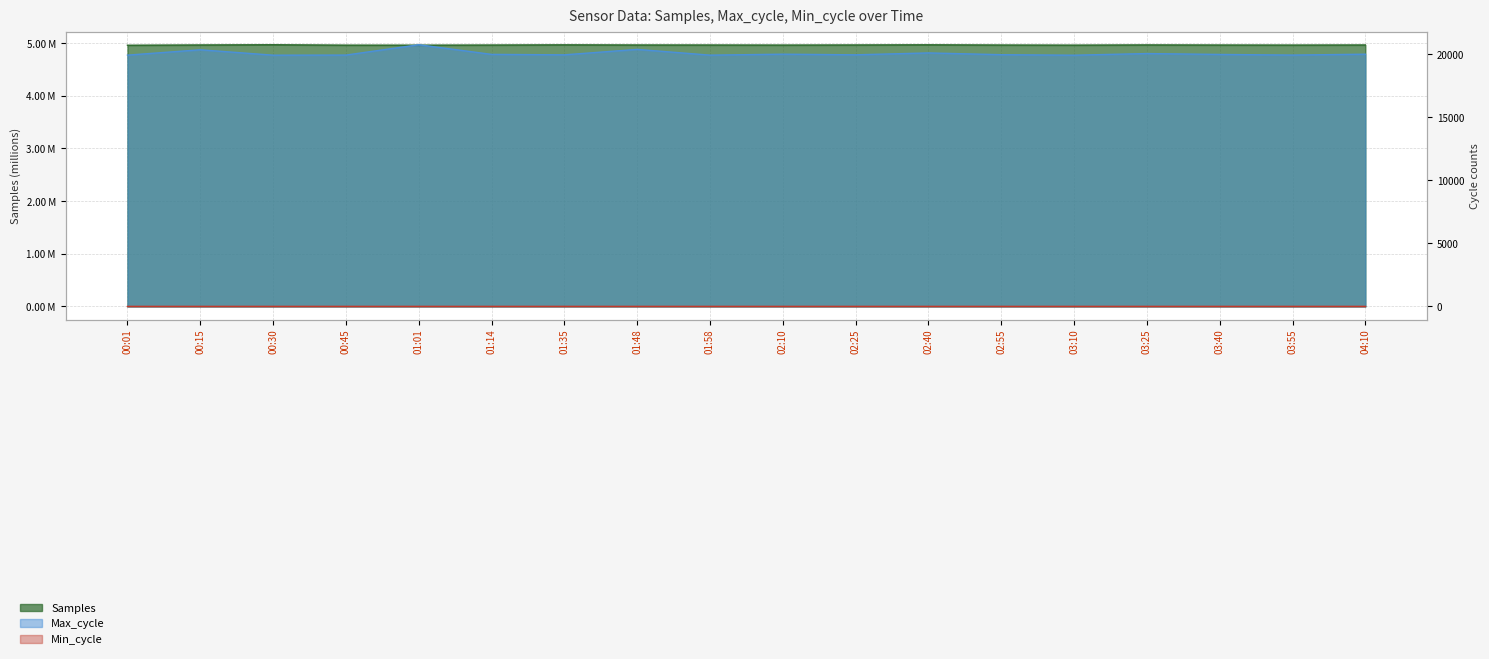

At which category does Samples reach its first local peak?

00:30